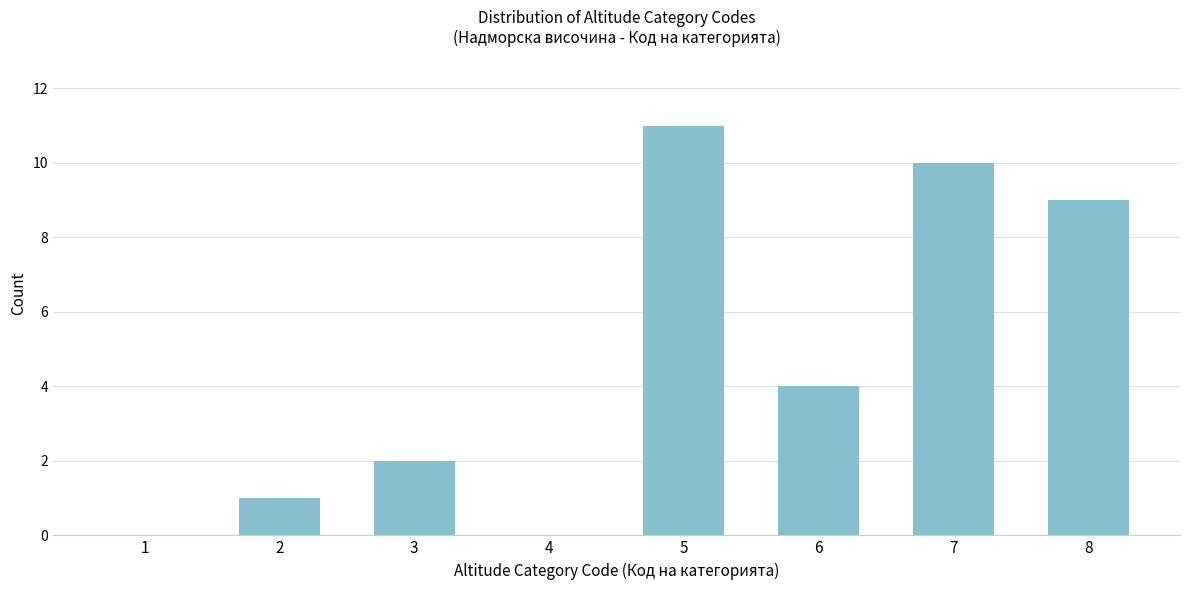

Reading left to right, transcribe all the data shown in this chart.

1=0	2=1	3=2	4=0	5=11	6=4	7=10	8=9